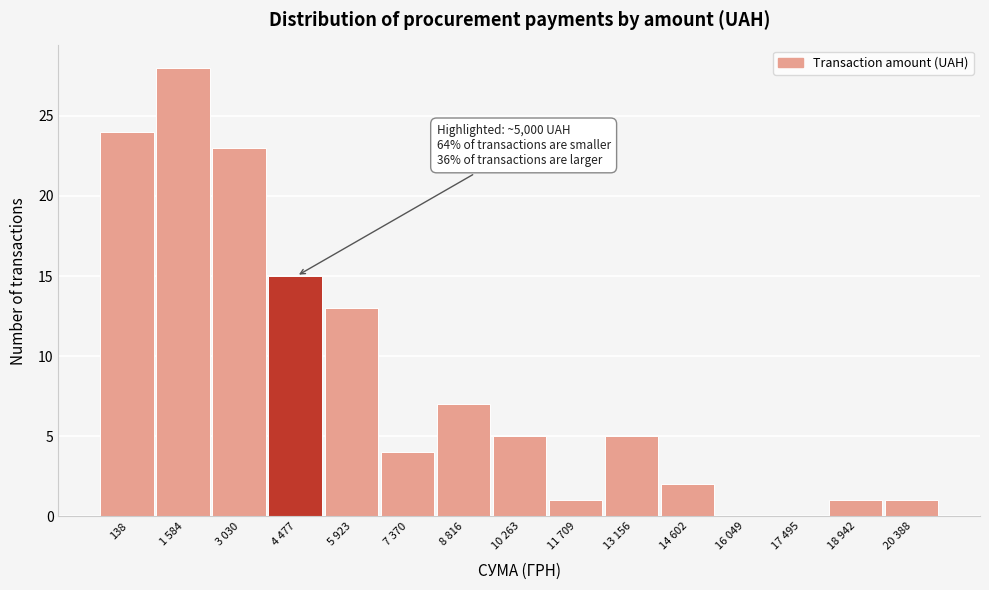

Reading left to right, list all the values displayed in this chart.

138=24	1 584=28	3 030=23	4 477=15	5 923=13	7 370=4	8 816=7	10 263=5	11 709=1	13 156=5	14 602=2	16 049=0	17 495=0	18 942=1	20 388=1